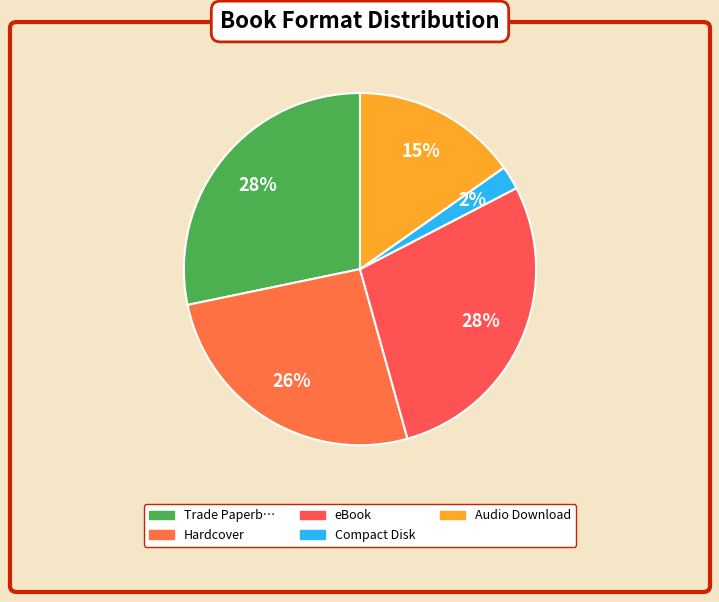

Does any single category account for the majority?

No